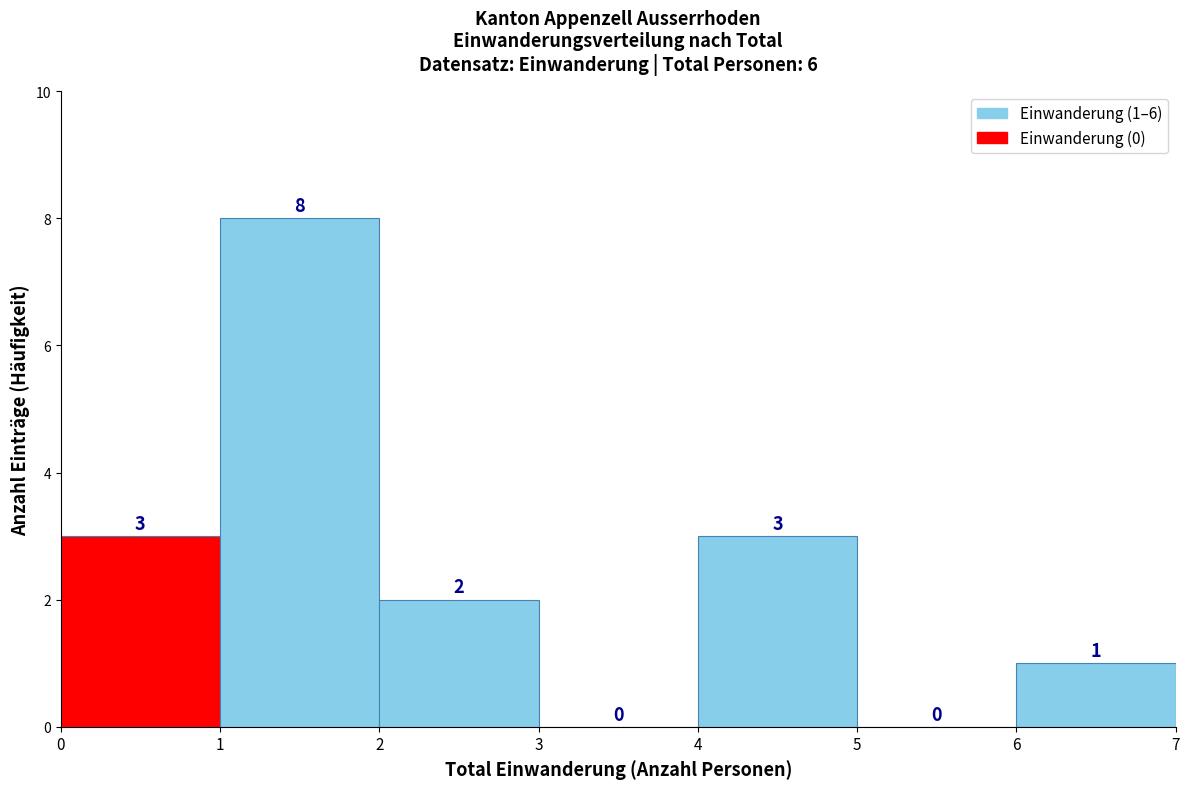

Which range on the x-axis has the tallest bar?

1 to 2